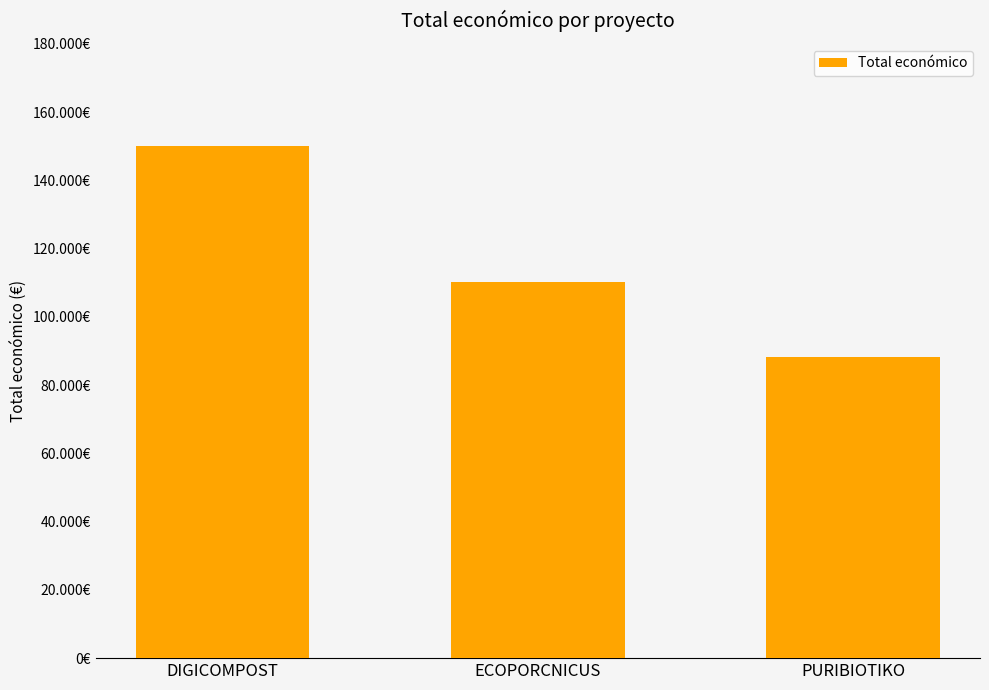

Are the bars horizontal?

No